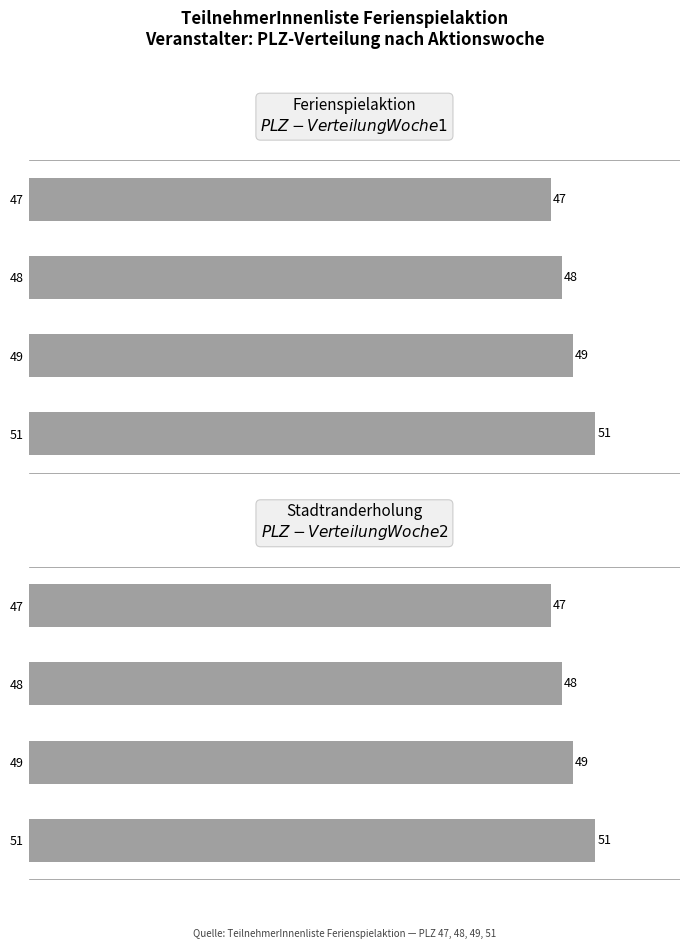

How many values exceed 49?

1